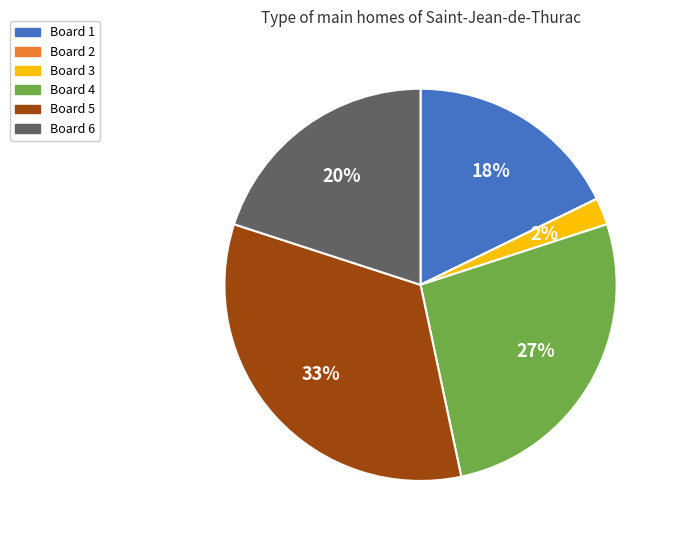

Which slice is the largest?

Board 5